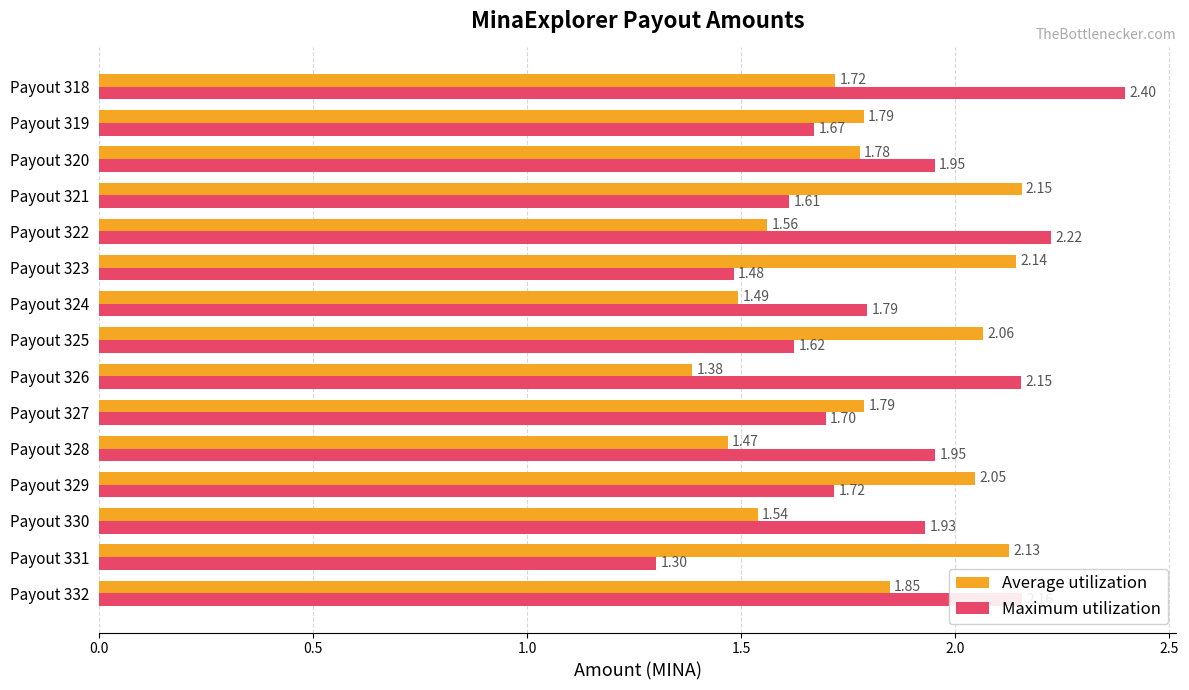

List the series in order of their peak value, highest first.

Maximum utilization, Average utilization